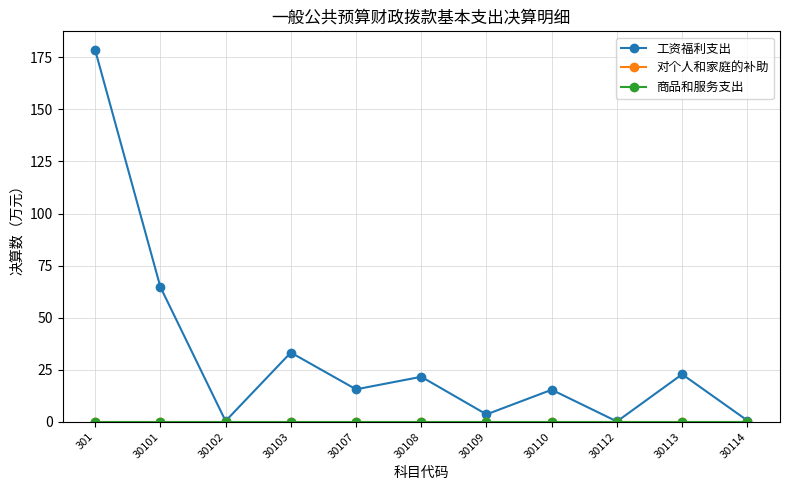

Is it true that 对个人和家庭的补助 equals 0.0 at 30114?

True